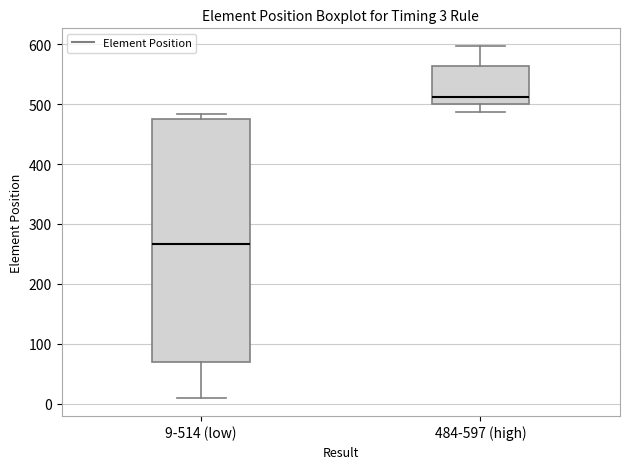

Which box has the highest median line?

484-597 (high)